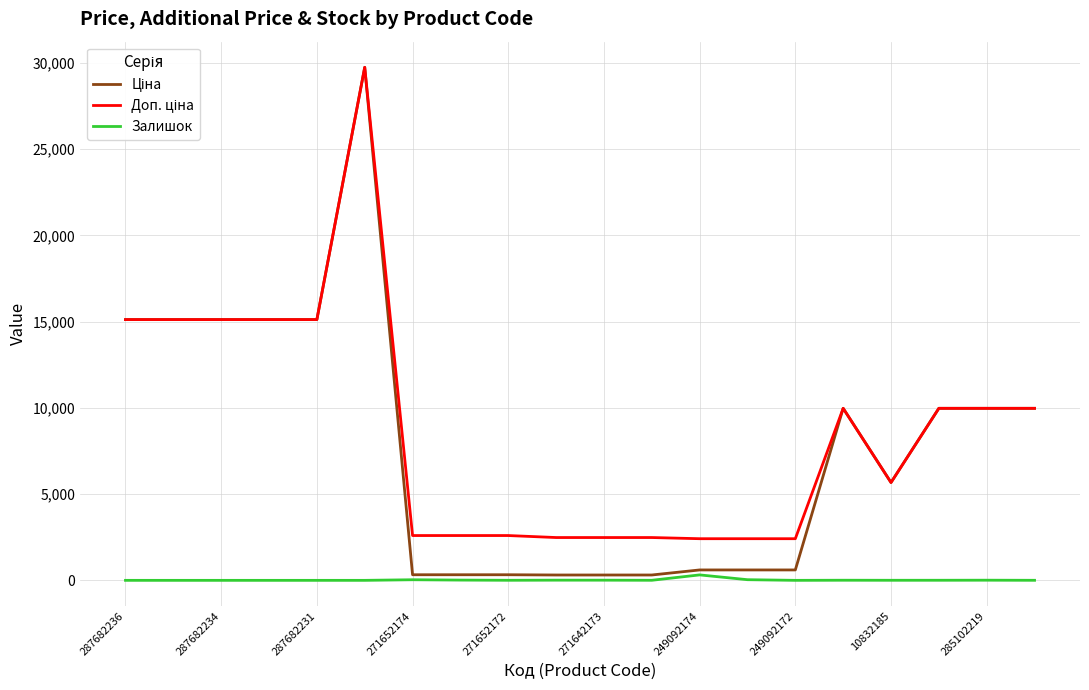

What is the total value across all series at 287682234?

30240.0